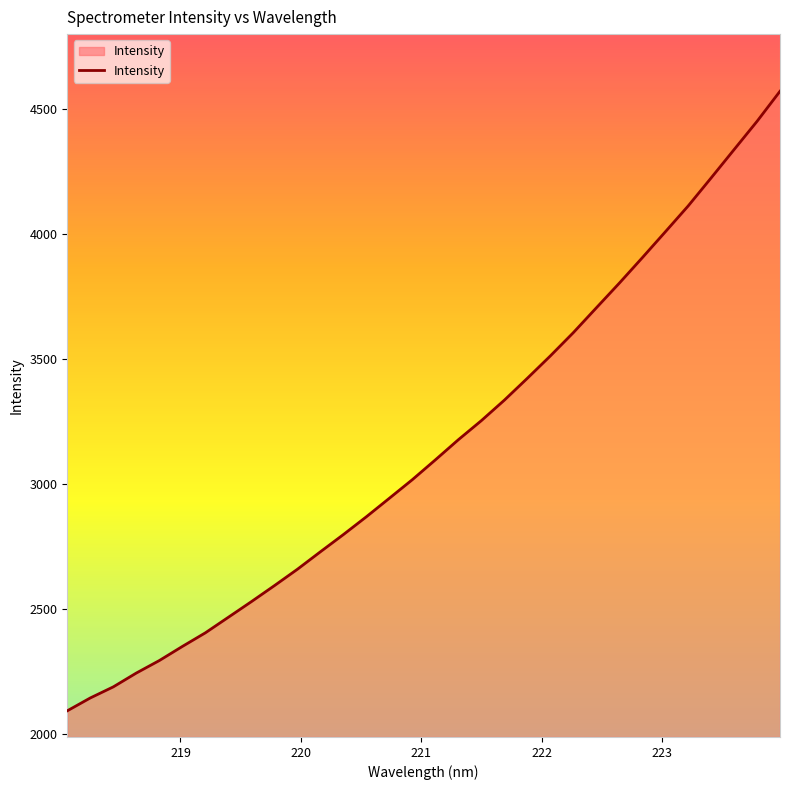

How many series are shown in this chart?

1